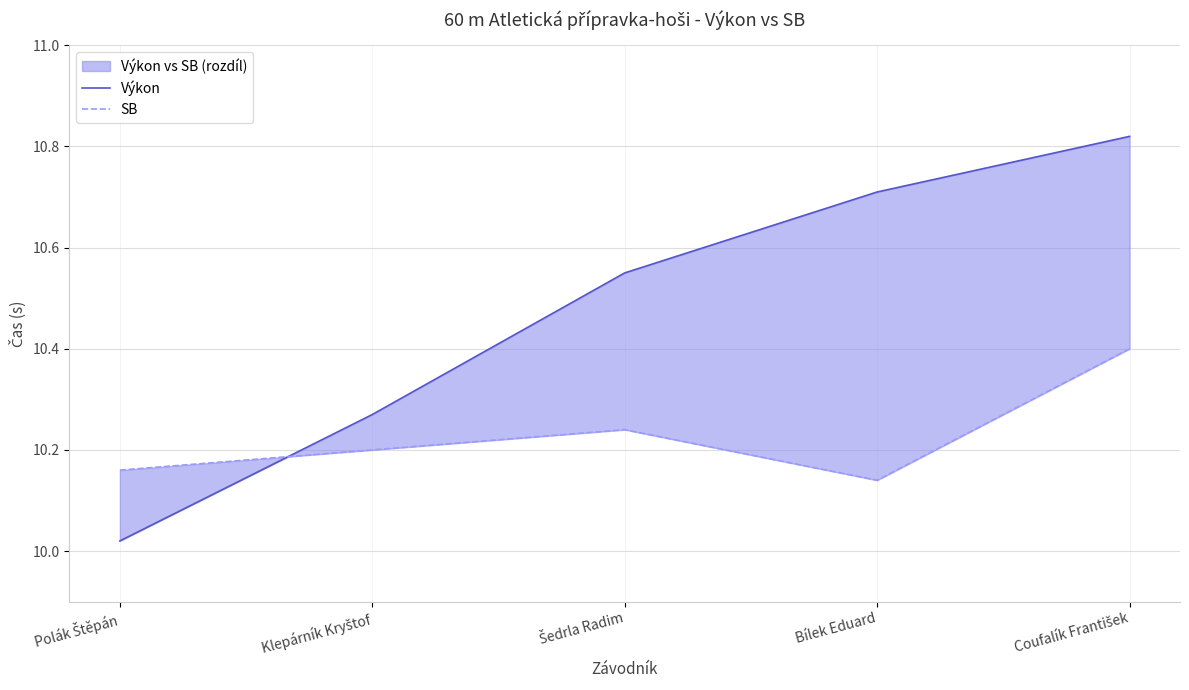

Which has a higher value, Polák Štěpán or Šedrla Radim?

Šedrla Radim